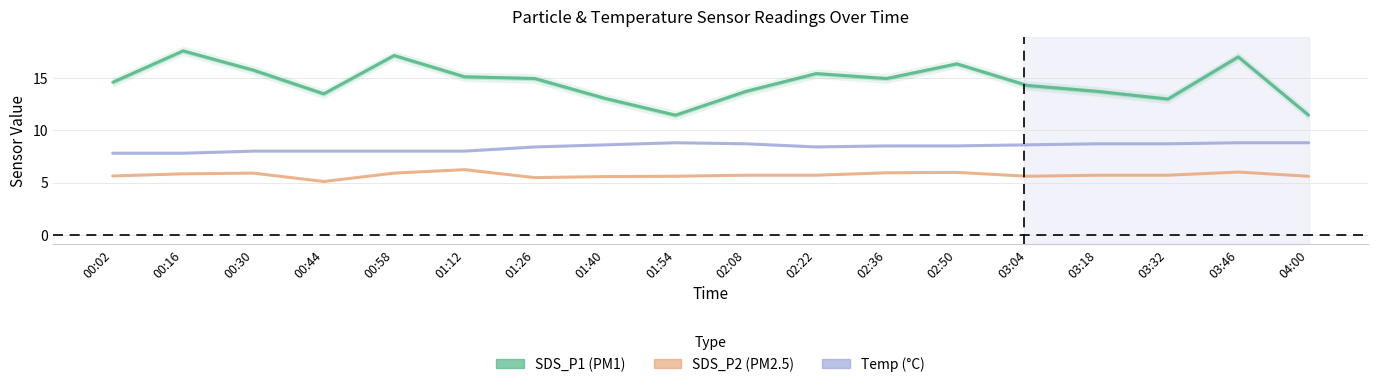

Rank the series at 00:44 from highest to lowest value.

SDS_P1, Temp, SDS_P2